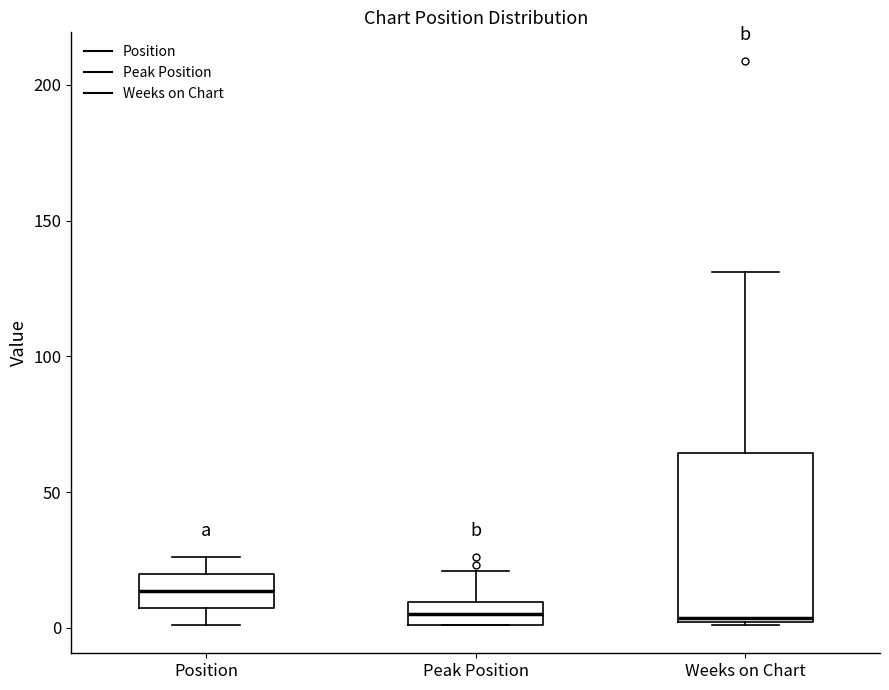

Reading left to right, read every box against the y-axis: the position of its median line, the range the box covers, and the ends of its whiskers. The values are not printed on the chart, so give them approximately, as read against the axis.

Position: median 15, box 5 to 20, whiskers 0 to 25
Peak Position: median 5, box 0 to 10, whiskers 0 to 20
Weeks on Chart: median 5, box 0 to 65, whiskers 0 to 130